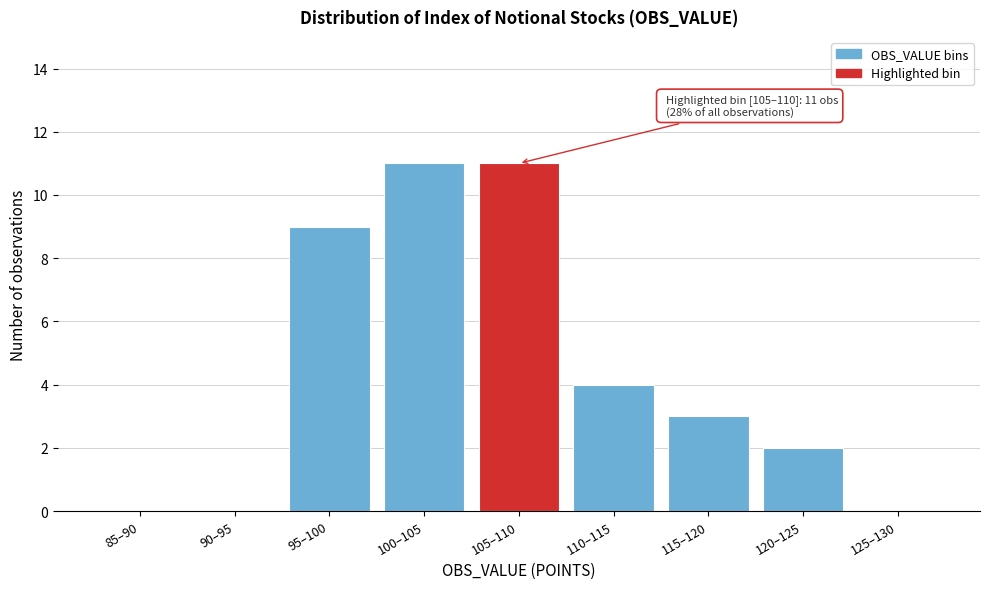

Reading left to right, what are all the values shown in this chart?

85–90=0	90–95=0	95–100=9	100–105=11	105–110=11	110–115=4	115–120=3	120–125=2	125–130=0